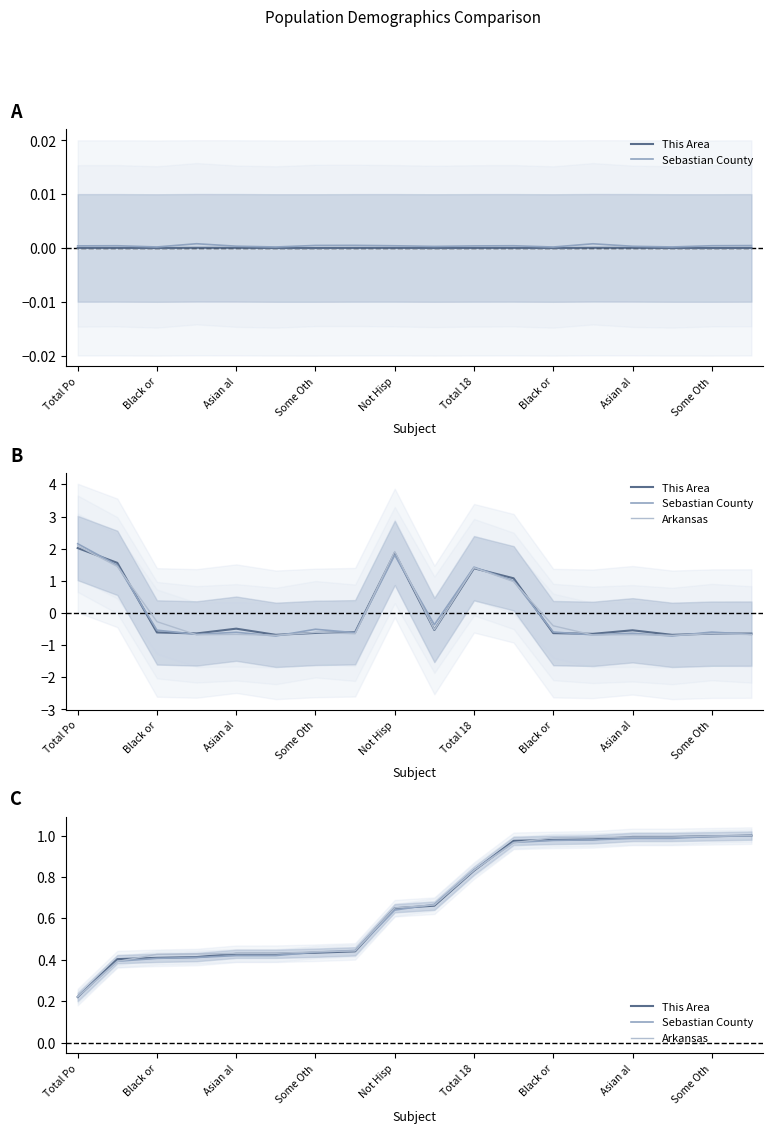

True or false: Sebastian County and Arkansas intersect in this chart.

True